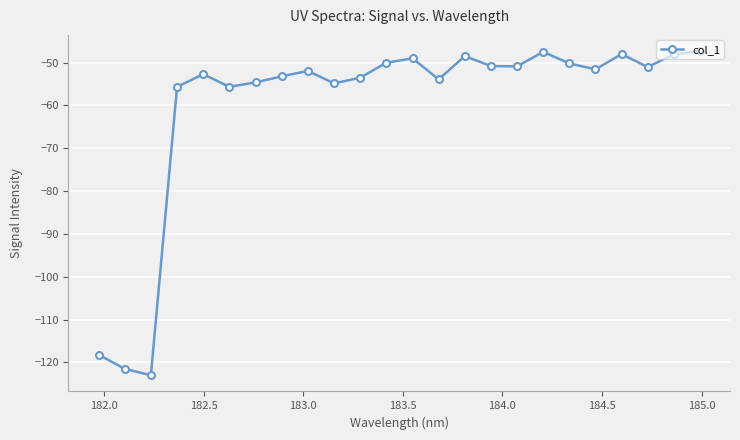

What is the difference between the maximum and minimum values?

75.7